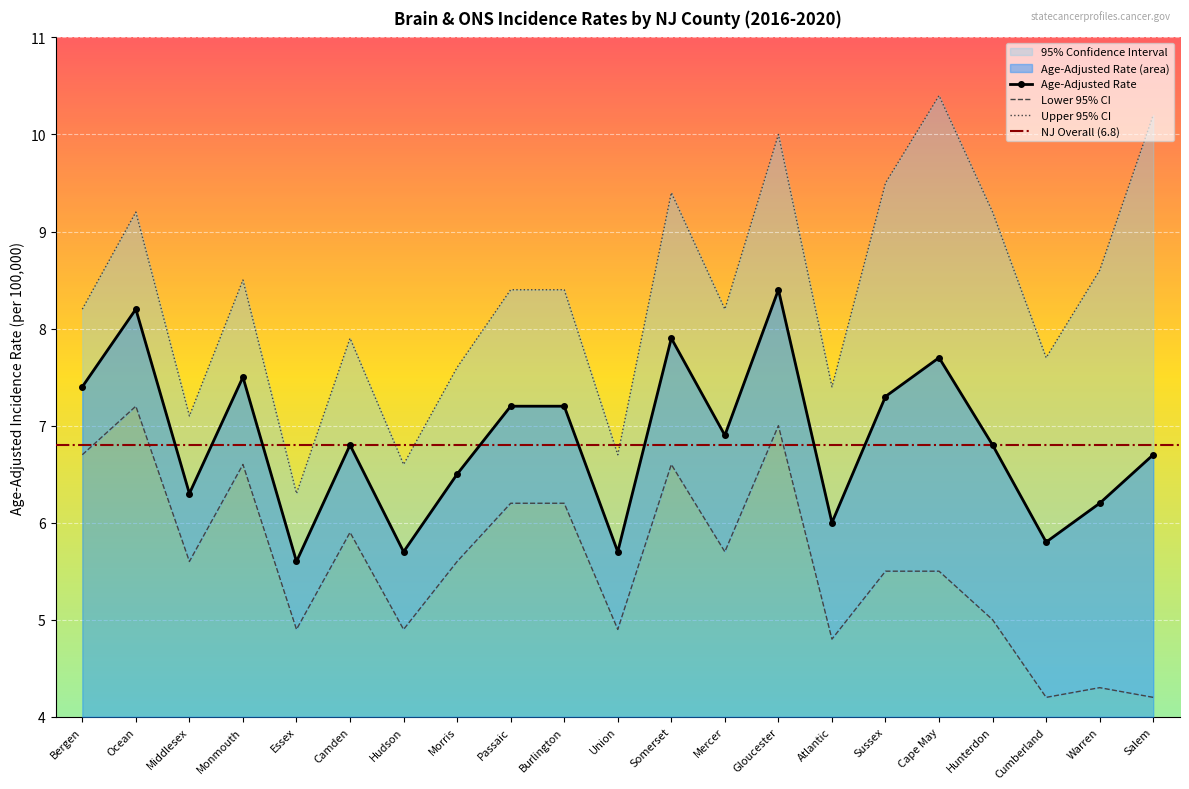

What position from the left is Warren?

20